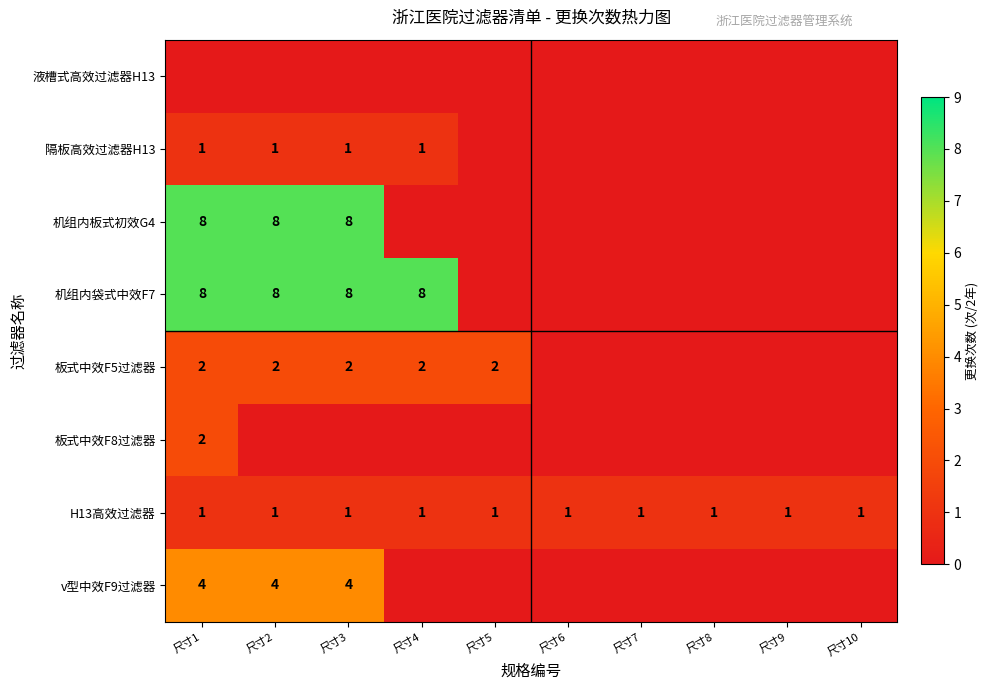

Is it true that H13高效过滤器 equals 1 at 尺寸9?

True